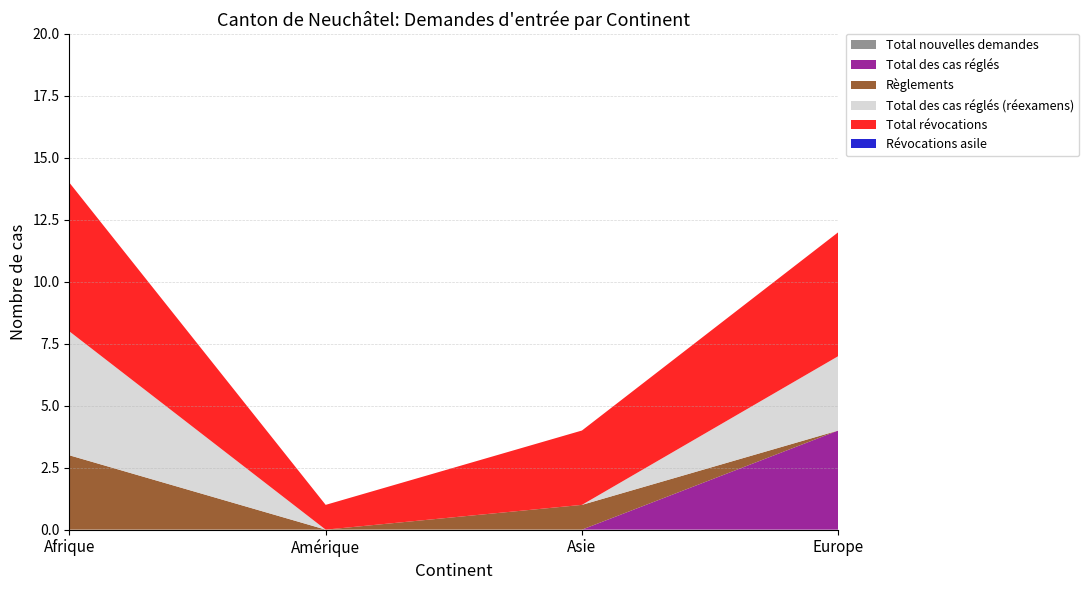

Reading left to right, transcribe all the data shown in this chart.

Total nouvelles demandes: Afrique=0	Amérique=0	Asie=0	Europe=0
Total des cas réglés: Afrique=0	Amérique=0	Asie=0	Europe=4
Règlements: Afrique=3	Amérique=0	Asie=1	Europe=0
Total des cas réglés (réexamens): Afrique=5	Amérique=0	Asie=0	Europe=3
Total révocations: Afrique=6	Amérique=1	Asie=3	Europe=5
Révocations asile: Afrique=0	Amérique=0	Asie=0	Europe=0